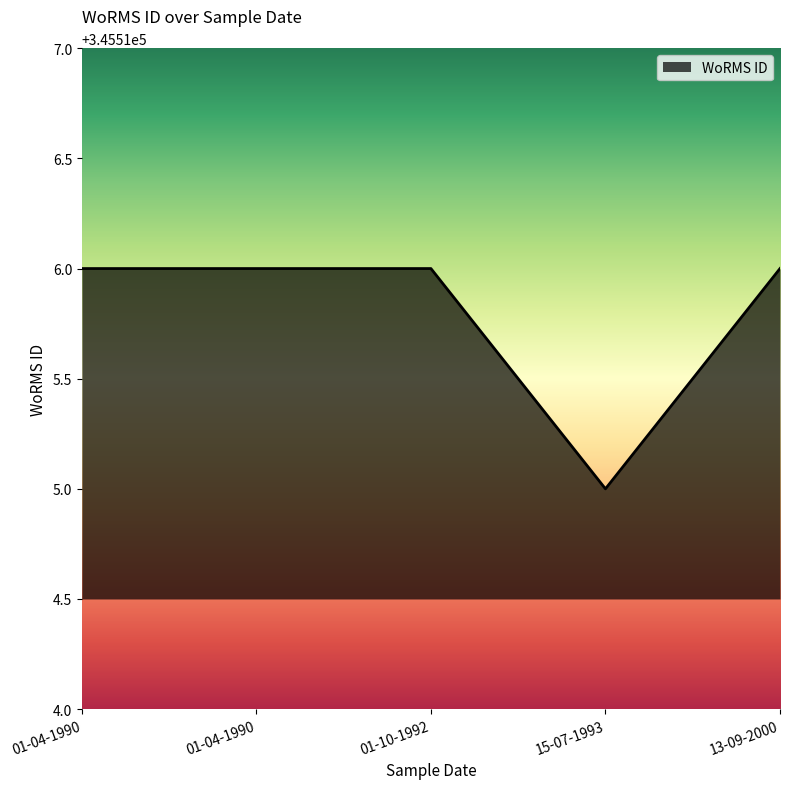

Between 15-07-1993 and 13-09-2000, which is larger?

13-09-2000